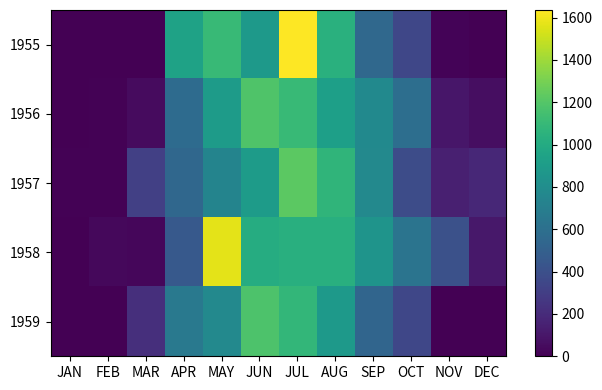

Reading left to right, extract all data points from this chart.

1955: JAN=0	FEB=0	MAR=0	APR=944	MAY=1101	JUN=883	JUL=1636	AUG=1040	SEP=551	OCT=349	NOV=13	DEC=0
1956: JAN=5	FEB=11	MAR=49	APR=572	MAY=896	JUN=1188	JUL=1102	AUG=924	SEP=778	OCT=593	NOV=100	DEC=60
1957: JAN=9	FEB=12	MAR=307	APR=544	MAY=740	JUN=898	JUL=1226	AUG=1068	SEP=770	OCT=380	NOV=142	DEC=182
1958: JAN=6	FEB=33	MAR=29	APR=460	MAY=1572	JUN=1014	JUL=1034	AUG=1032	SEP=848	OCT=628	NOV=406	DEC=108
1959: JAN=0	FEB=0	MAR=220	APR=660	MAY=768	JUN=1176	JUL=1082	AUG=876	SEP=536	OCT=350	NOV=0	DEC=0